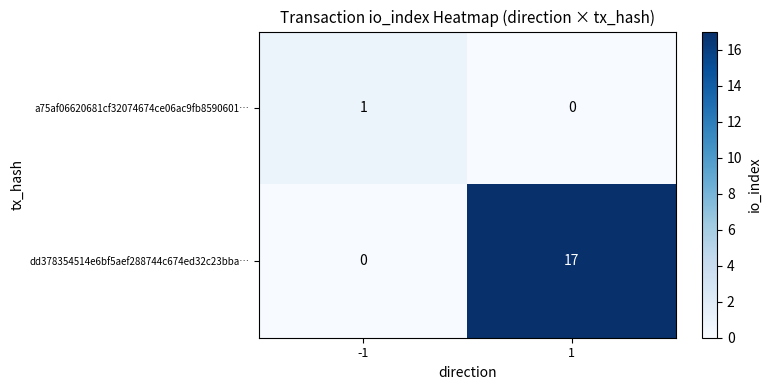

Which series has the largest range (max minus min)?

dd378354514e6bf5aef288744c674ed32c23bba…